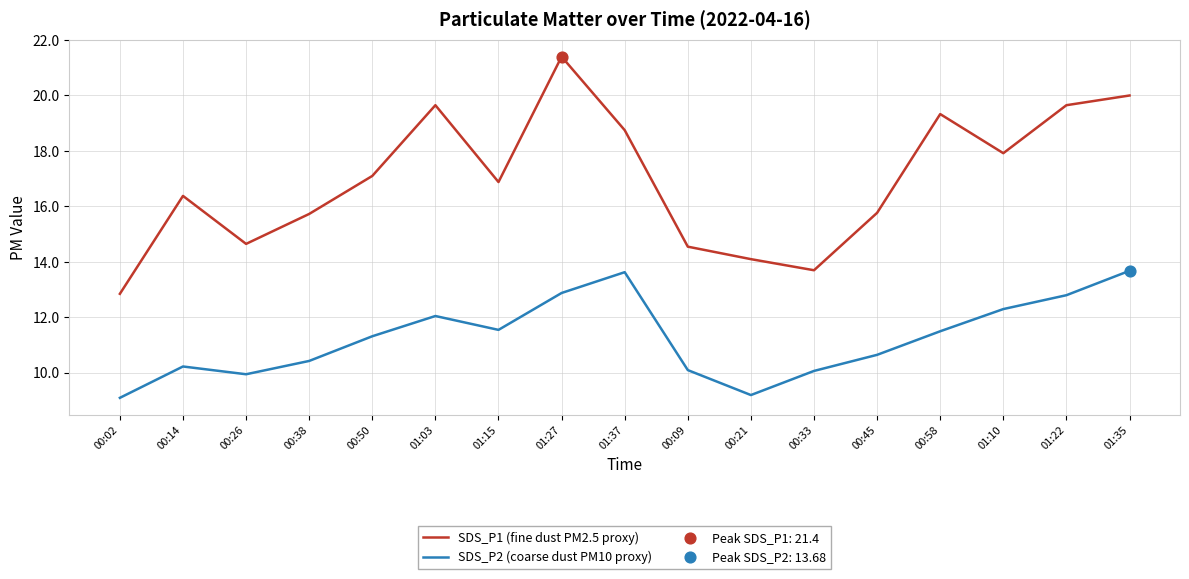

The SDS_P1 (fine dust PM2.5 proxy) series shows 15.8 at 00:45. True or false?

True